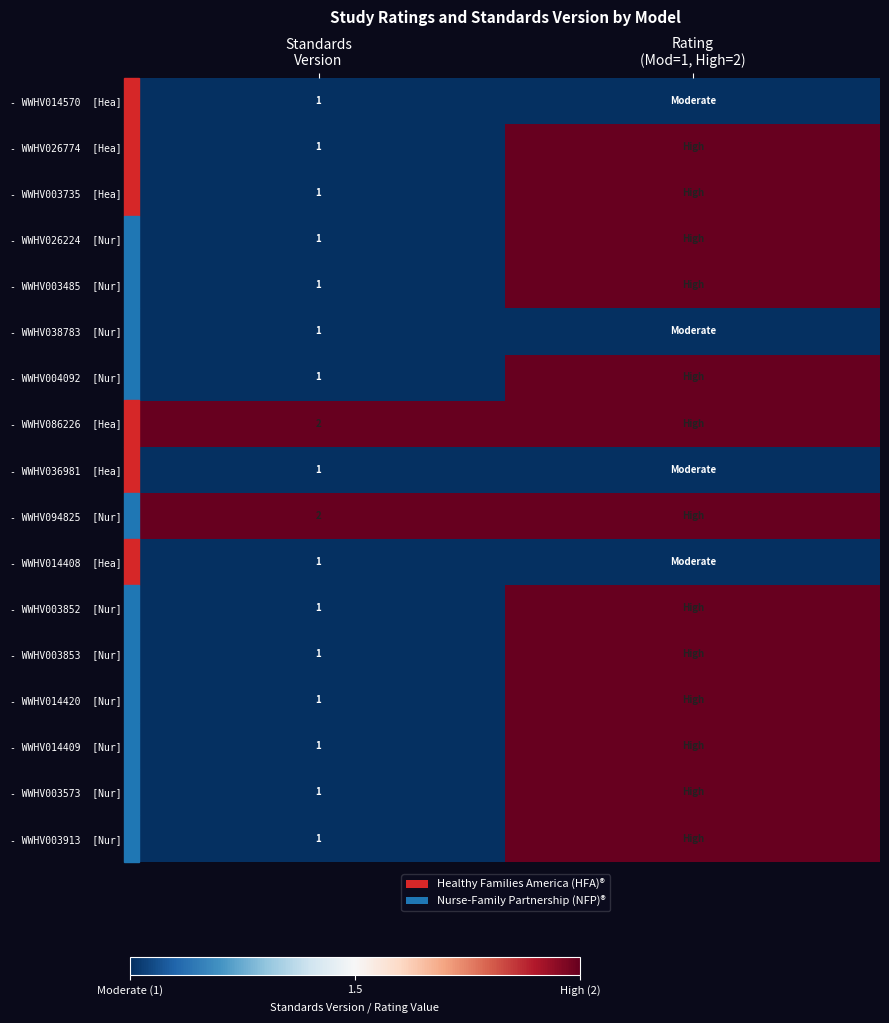

What is the smallest value displayed?

1